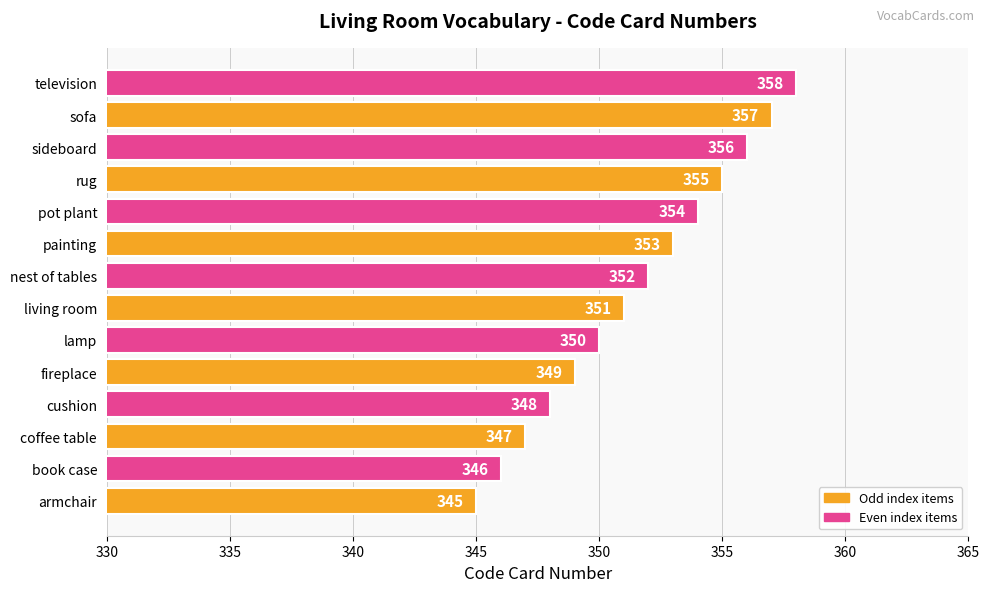

Where is the data nearest to the value 351?

living room